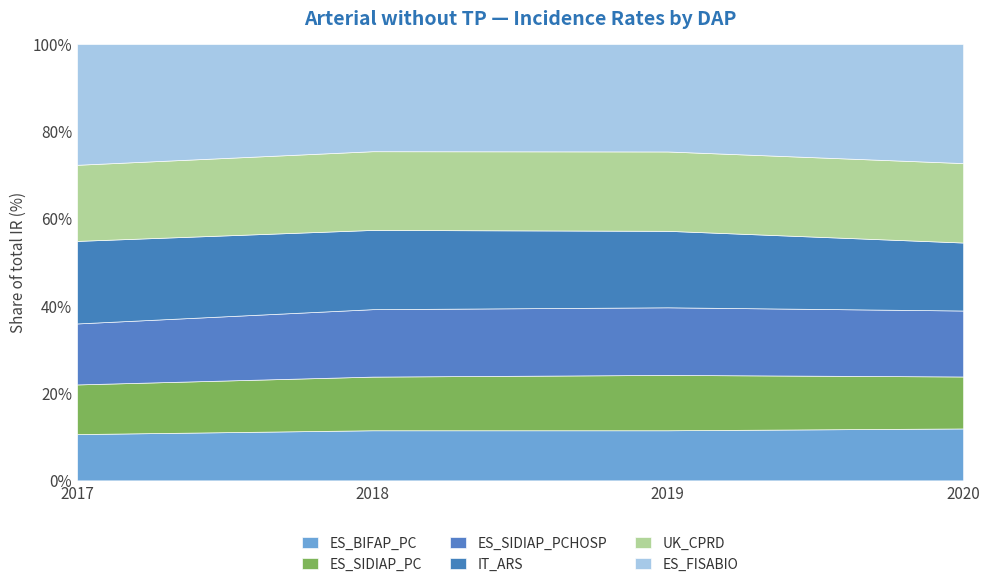

What is the total value across all series at 2020?

100.0